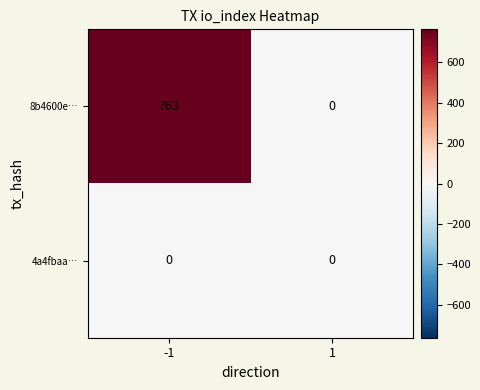

Reading left to right, what are all the values shown in this chart?

8b4600e…: -1=763	1=0
4a4fbaa…: -1=0	1=0